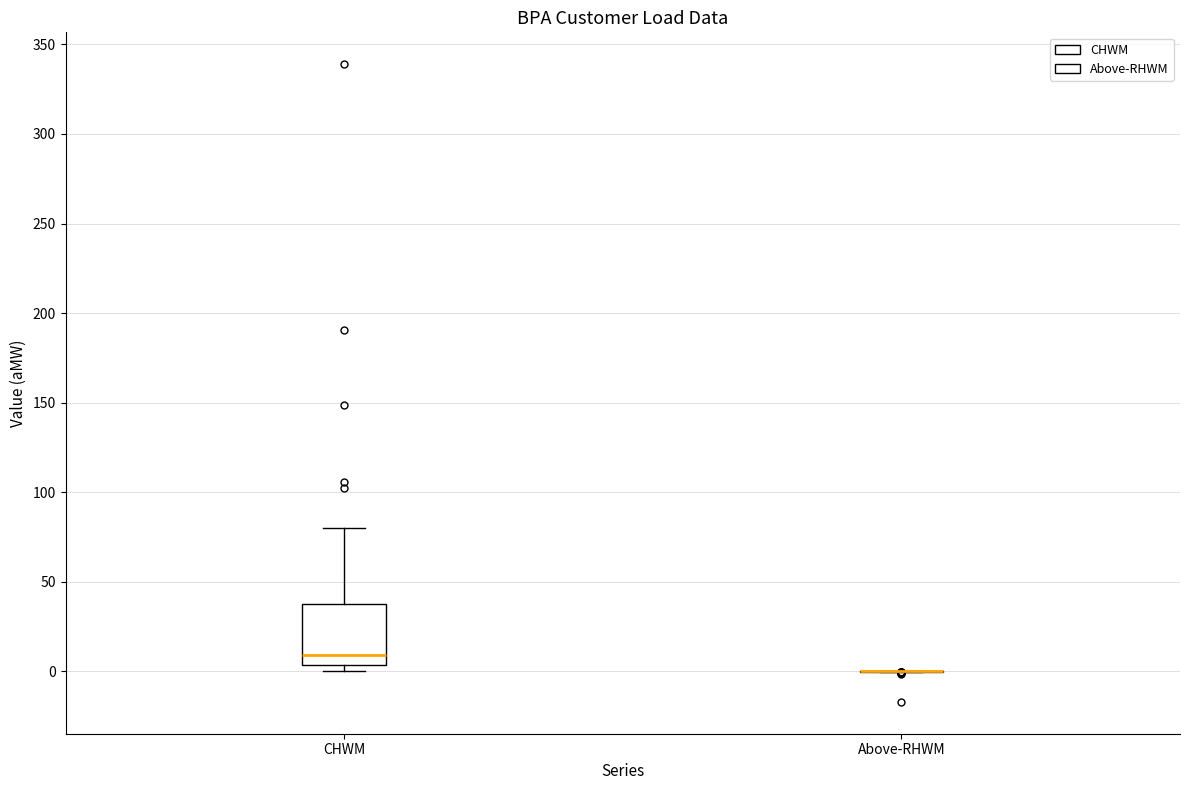

Reading left to right, transcribe this box plot: for each box, give where its median line is, the range the box spans, and where its two whiskers end, as read against the y-axis. The values are not printed on the chart, so give them approximately, as read against the axis.

CHWM: median 10, box 5 to 40, whiskers 0 to 80
Above-RHWM: box collapsed to a line at 0, whiskers 0 to 0